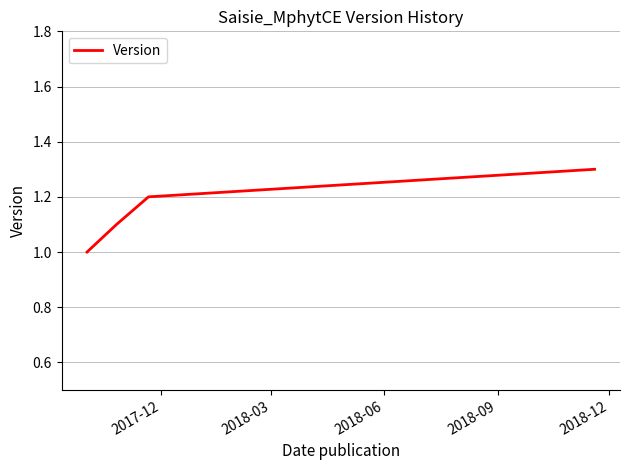

What is the difference between the second highest and second lowest values?

0.1